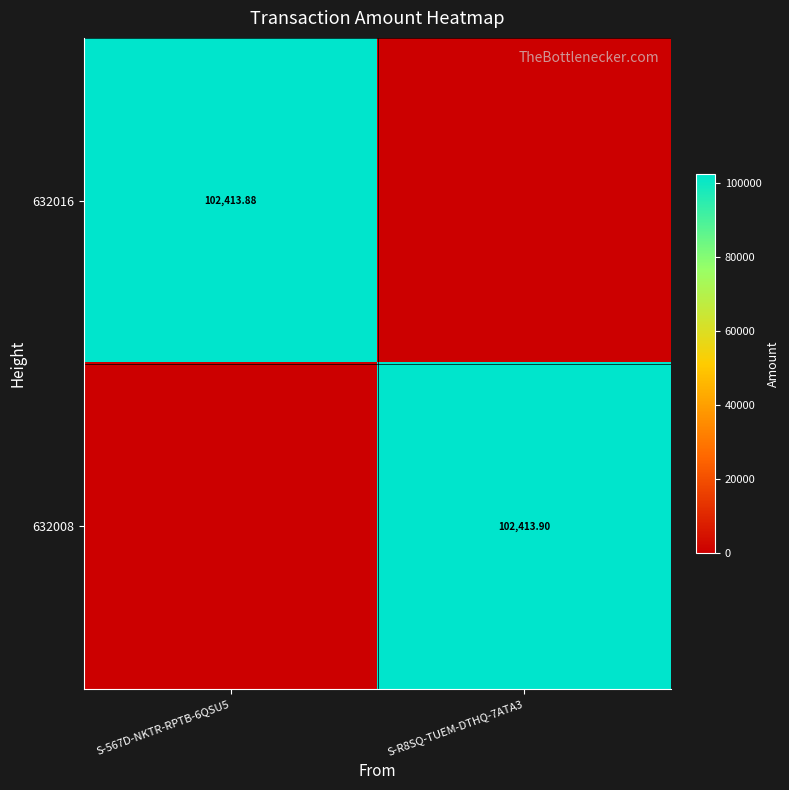

The 632008 series shows 102413.9 at S-R8SQ-TUEM-DTHQ-7ATA3. True or false?

True